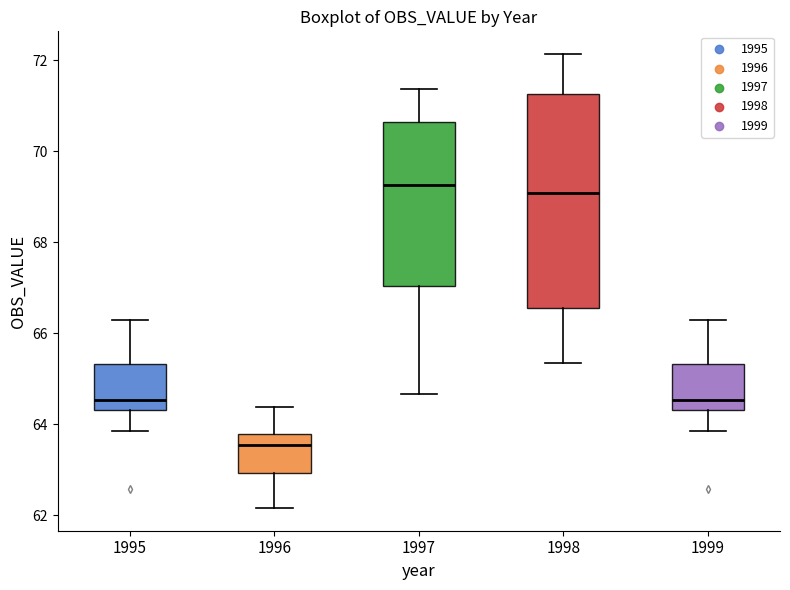

Where is the upper edge of the box at x = 1997 on the y-axis? The values are not printed on the chart, so give them approximately, as read against the axis.

70.6